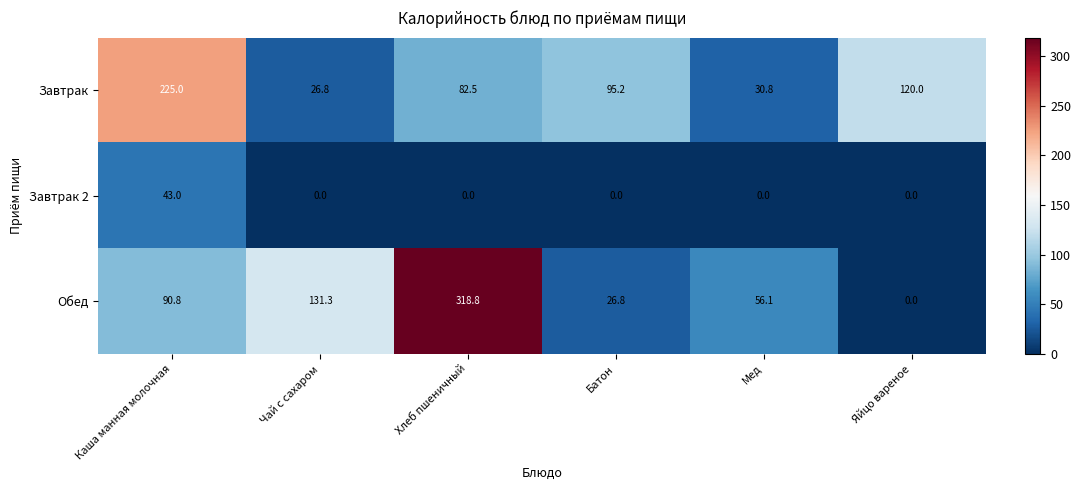

Reading left to right, extract all data points from this chart.

Завтрак: Каша манная молочная=225.0	Чай с сахаром=26.8	Хлеб пшеничный=82.5	Батон=95.2	Мед=30.8	Яйцо вареное=120.0
Завтрак 2: Каша манная молочная=43.0	Чай с сахаром=0.0	Хлеб пшеничный=0.0	Батон=0.0	Мед=0.0	Яйцо вареное=0.0
Обед: Каша манная молочная=90.8	Чай с сахаром=131.3	Хлеб пшеничный=318.8	Батон=26.8	Мед=56.1	Яйцо вареное=0.0